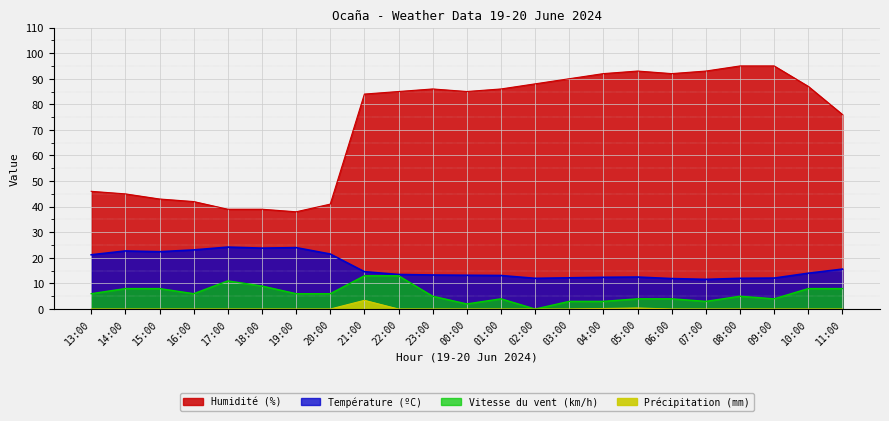

At which category is the sum across all series the highest?

21:00